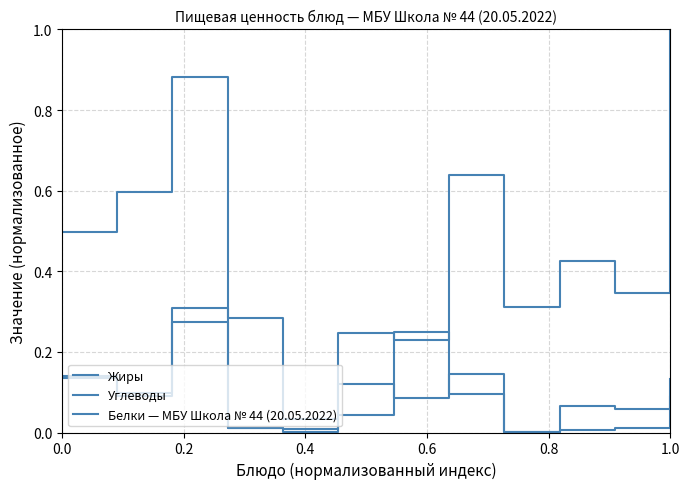

Count the number of data series in this chart.

3